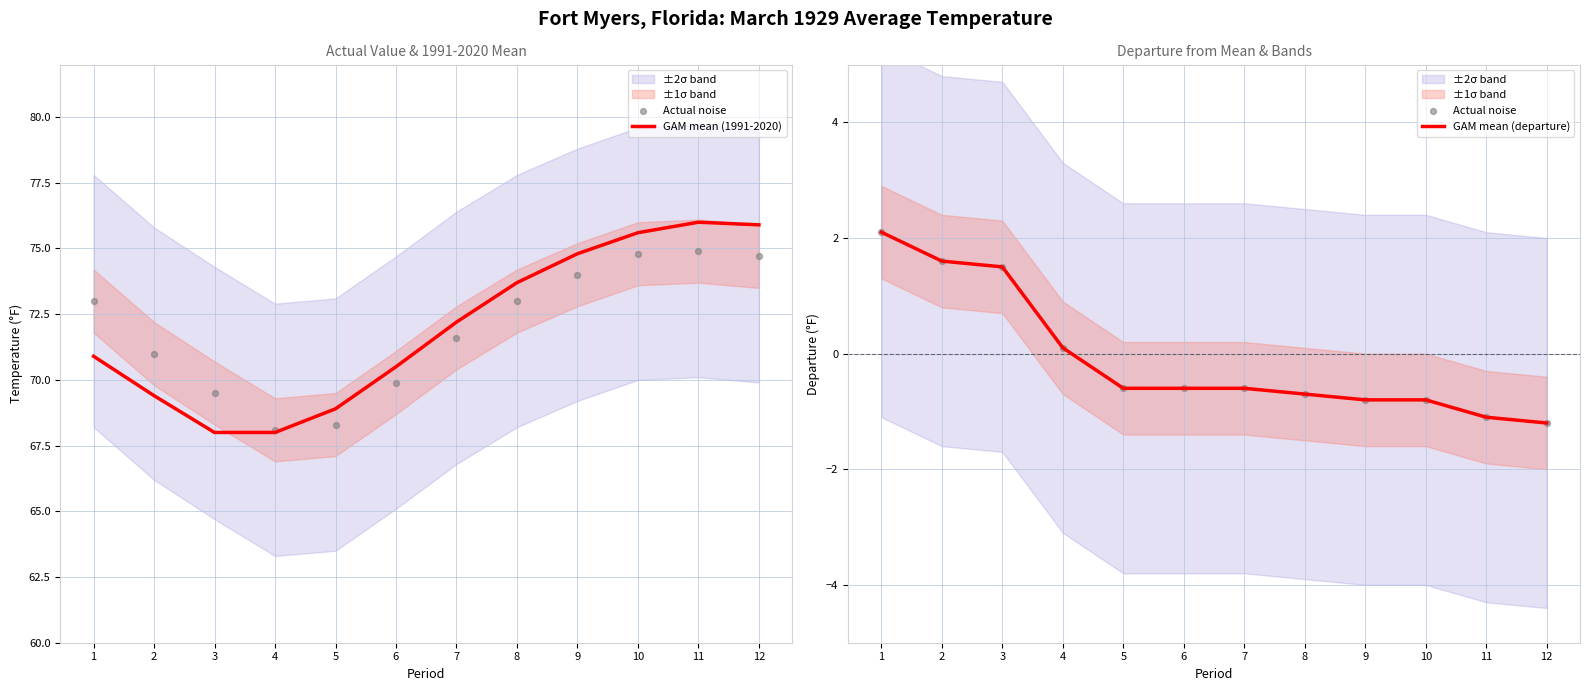

The GAM mean (1991-2020) series shows 23.6 at 2. True or false?

False